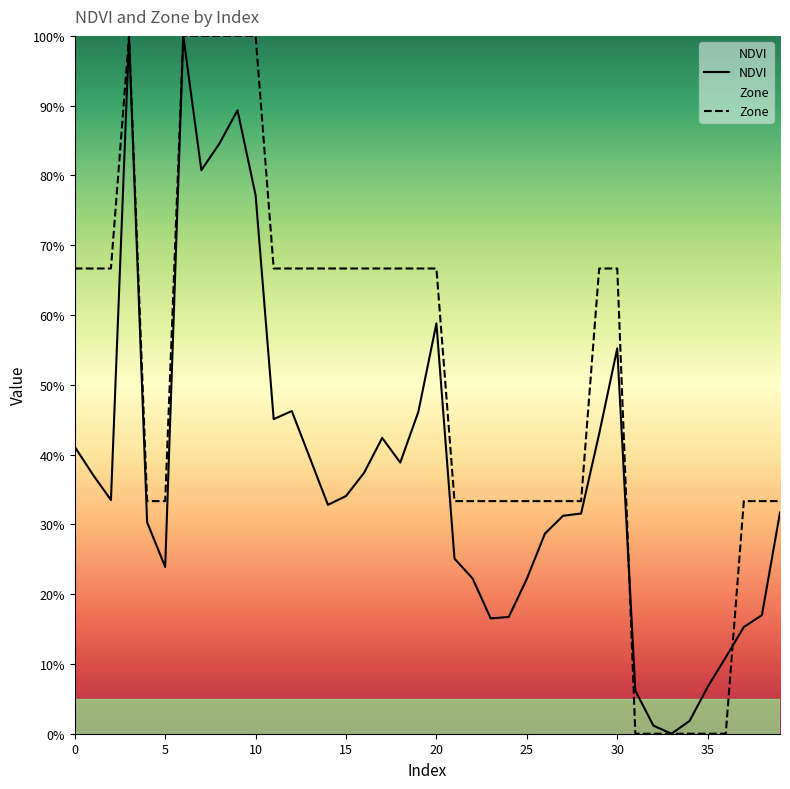

True or false: Zone has a value of 32.1 at 29.

False